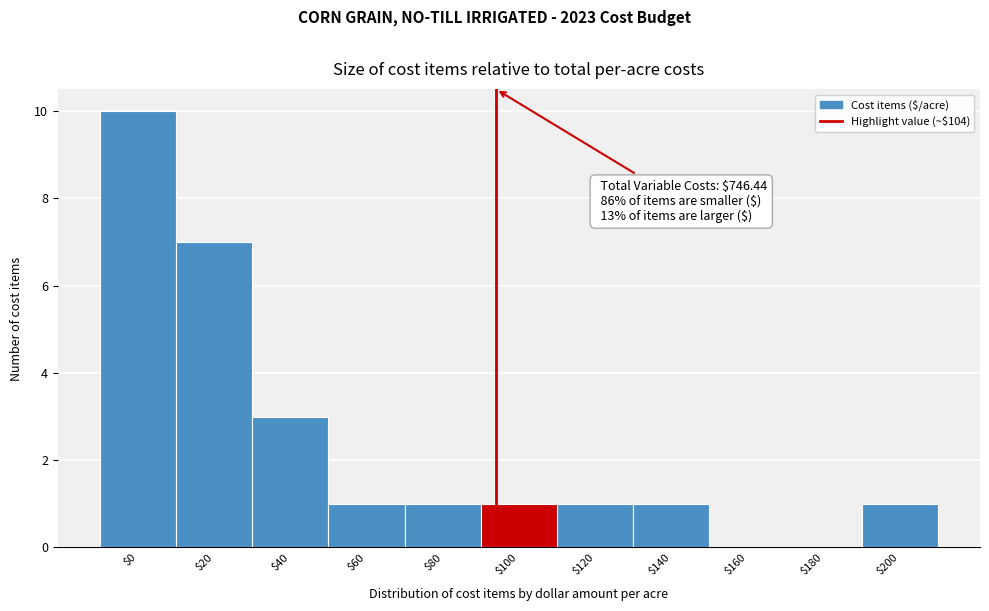

What is the maximum value shown in the chart?

10